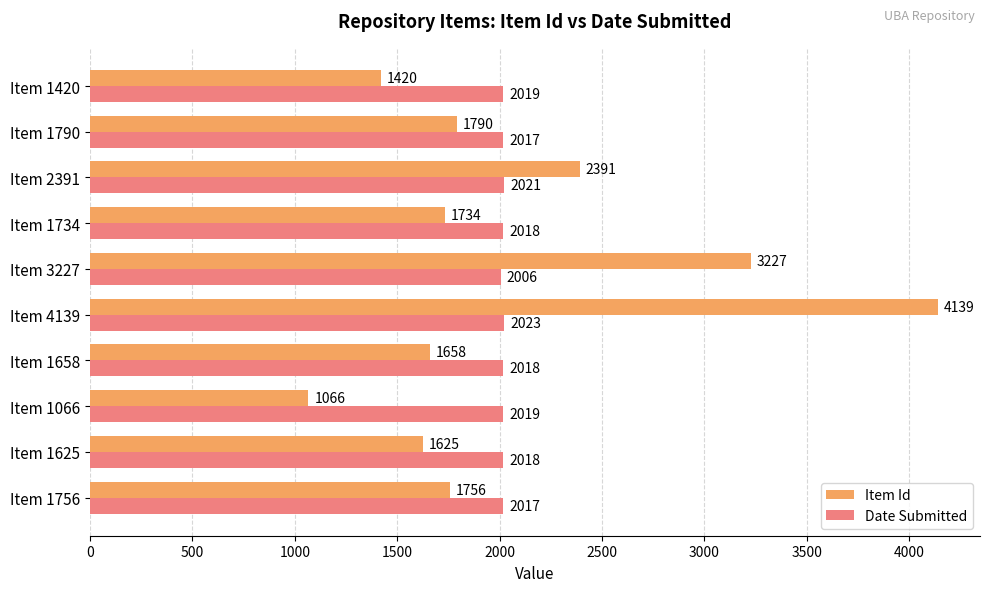

What is the average value of the Item Id series?

2081